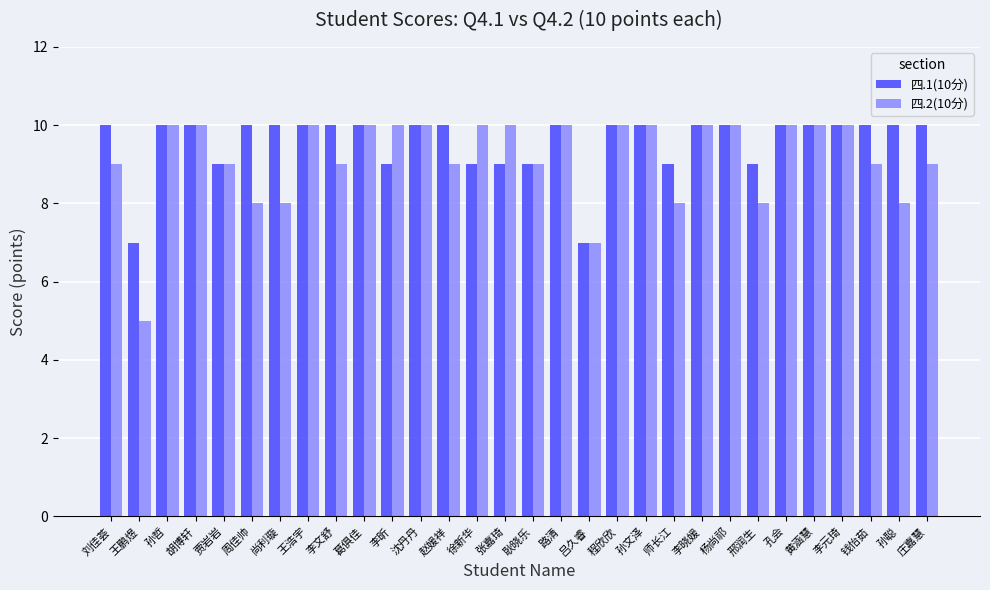

Reading right to left, list all the values displayed in this chart.

四.1(10分): 庄嘉慧=10	孙聪=10	钱怡茹=10	李元琦=10	黄涵慧=10	孔会=10	邢润生=9	杨尚祁=10	李晓媛=10	师长江=9	孙文泽=10	程欣欣=10	吕久睿=7	路清=10	耿晓乐=9	张嘉琦=9	徐新华=9	赵媛祥=10	沈丹丹=10	李昕=9	葛俱佳=10	李文舒=10	王浩宇=10	尚利璇=10	周佳帅=10	贾岩岩=9	胡博轩=10	孙哲=10	王鹏煜=7	刘佳荟=10
四.2(10分): 庄嘉慧=9	孙聪=8	钱怡茹=9	李元琦=10	黄涵慧=10	孔会=10	邢润生=8	杨尚祁=10	李晓媛=10	师长江=8	孙文泽=10	程欣欣=10	吕久睿=7	路清=10	耿晓乐=9	张嘉琦=10	徐新华=10	赵媛祥=9	沈丹丹=10	李昕=10	葛俱佳=10	李文舒=9	王浩宇=10	尚利璇=8	周佳帅=8	贾岩岩=9	胡博轩=10	孙哲=10	王鹏煜=5	刘佳荟=9